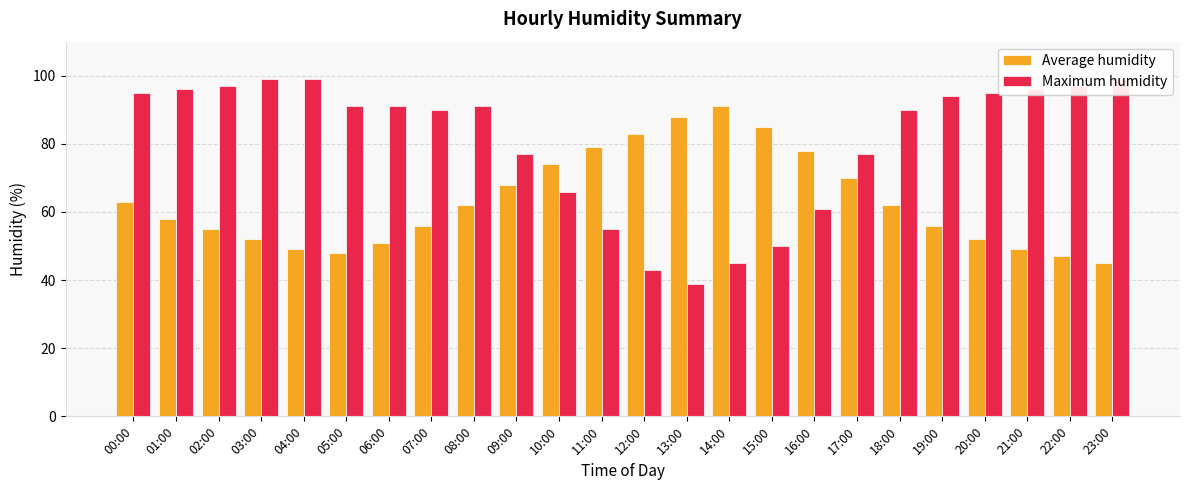

Reading right to left, extract all data points from this chart.

Average humidity: 45	47	49	52	56	62	70	78	85	91	88	83	79	74	68	62	56	51	48	49	52	55	58	63
Maximum humidity: 99	97	96	95	94	90	77	61	50	45	39	43	55	66	77	91	90	91	91	99	99	97	96	95